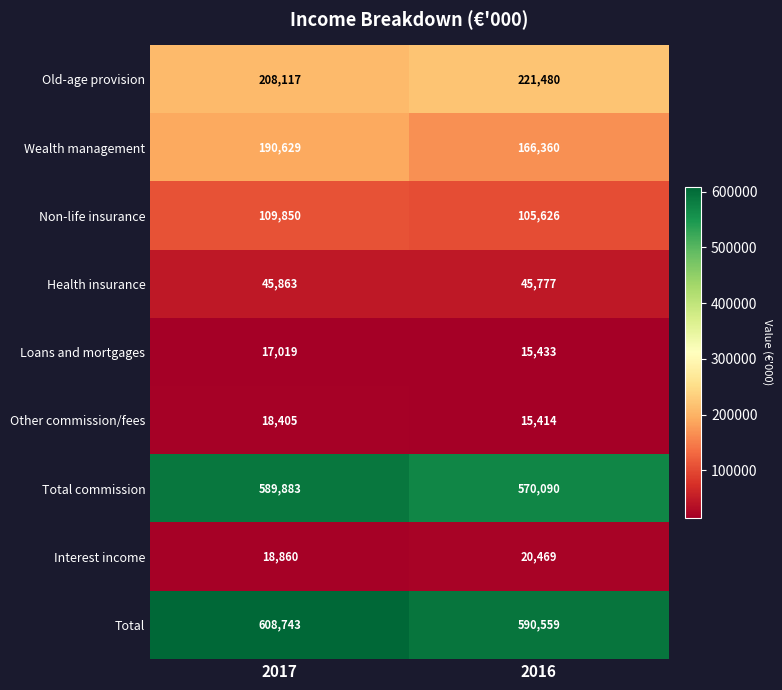

What is the total value across all series at 2017?

1807369